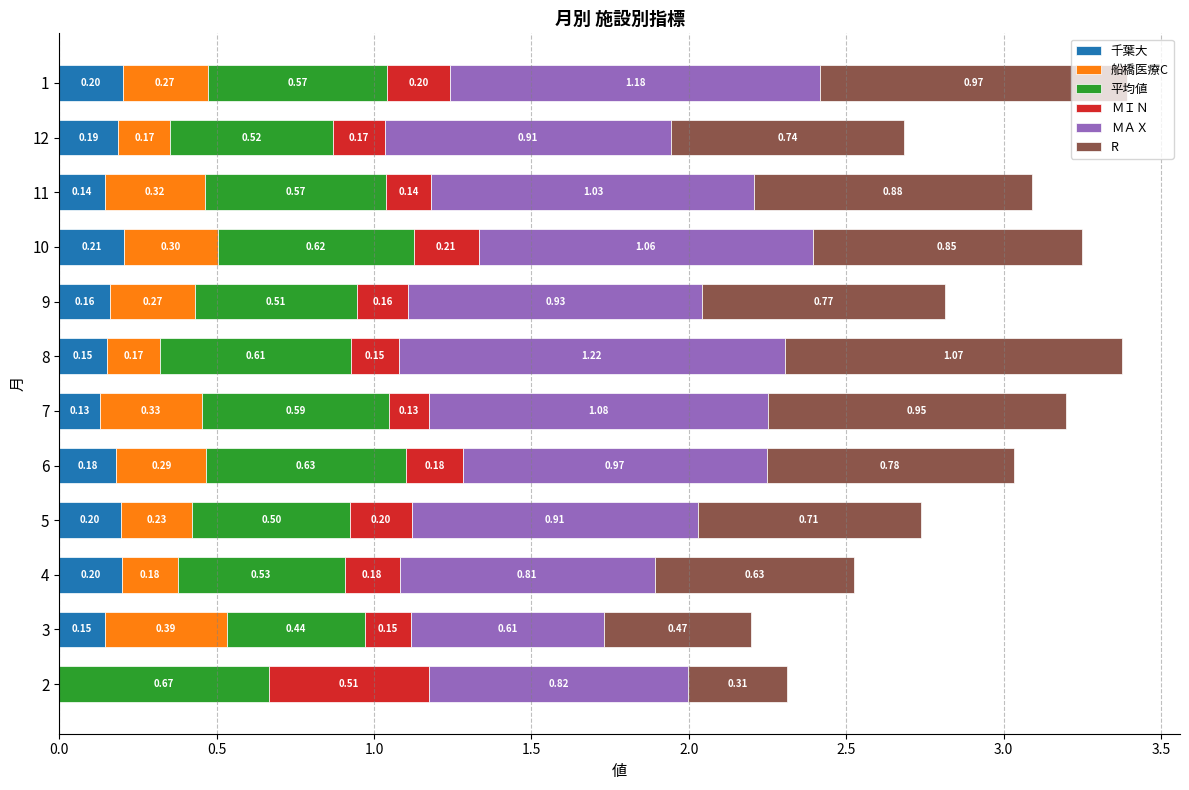

What is the total value across all series at 4?

2.5